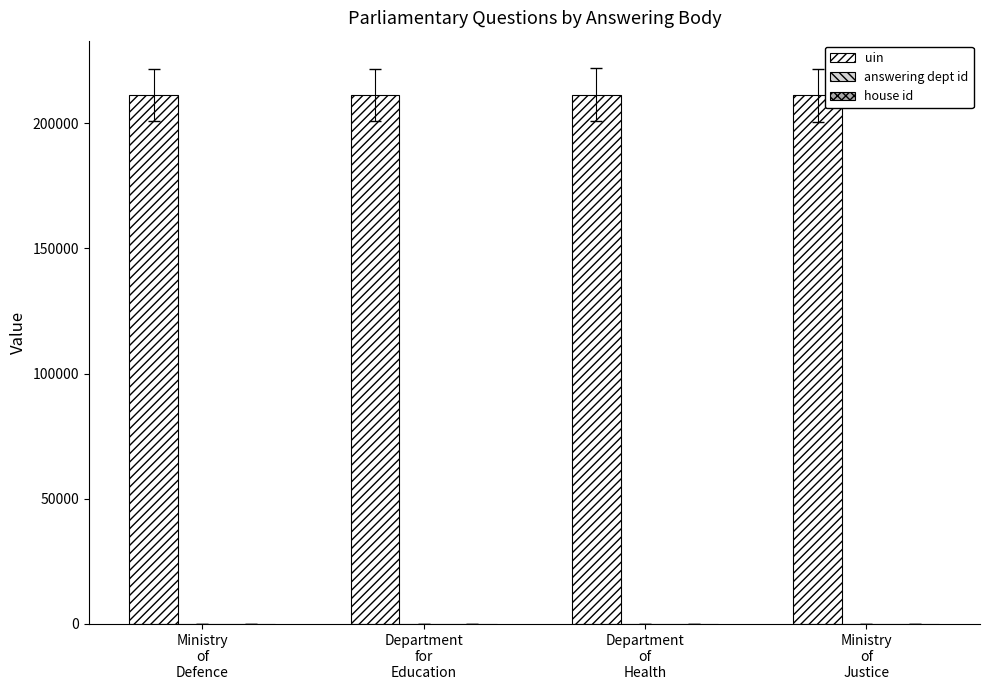

What is the maximum value for uin?

211320